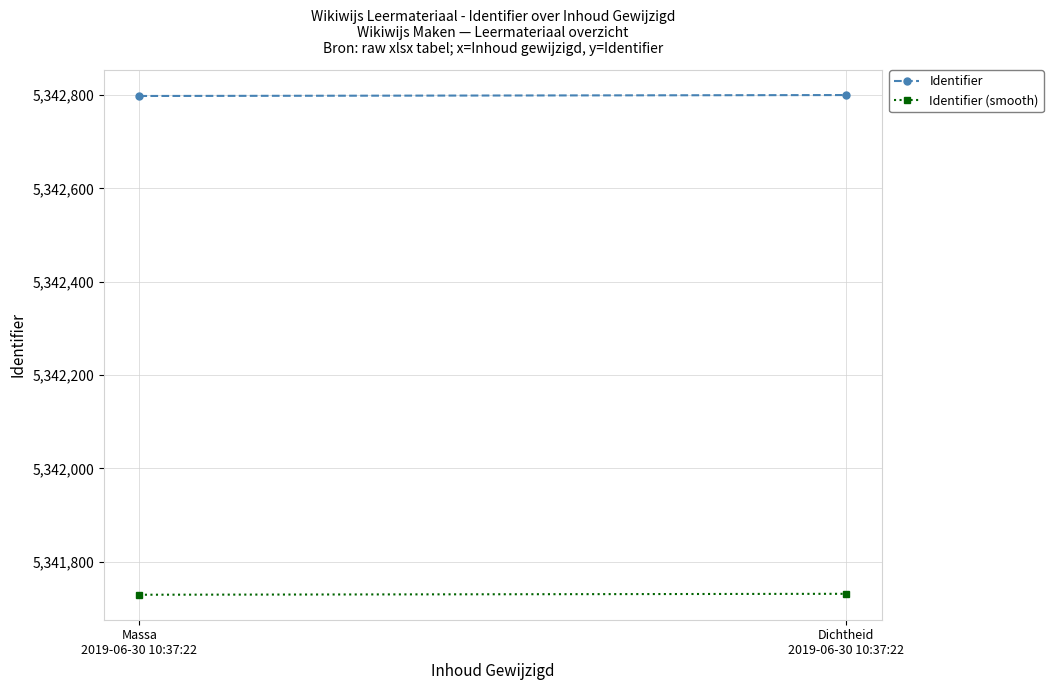

What is the label of the 1st point from the right?

Dichtheid
2019-06-30 10:37:22